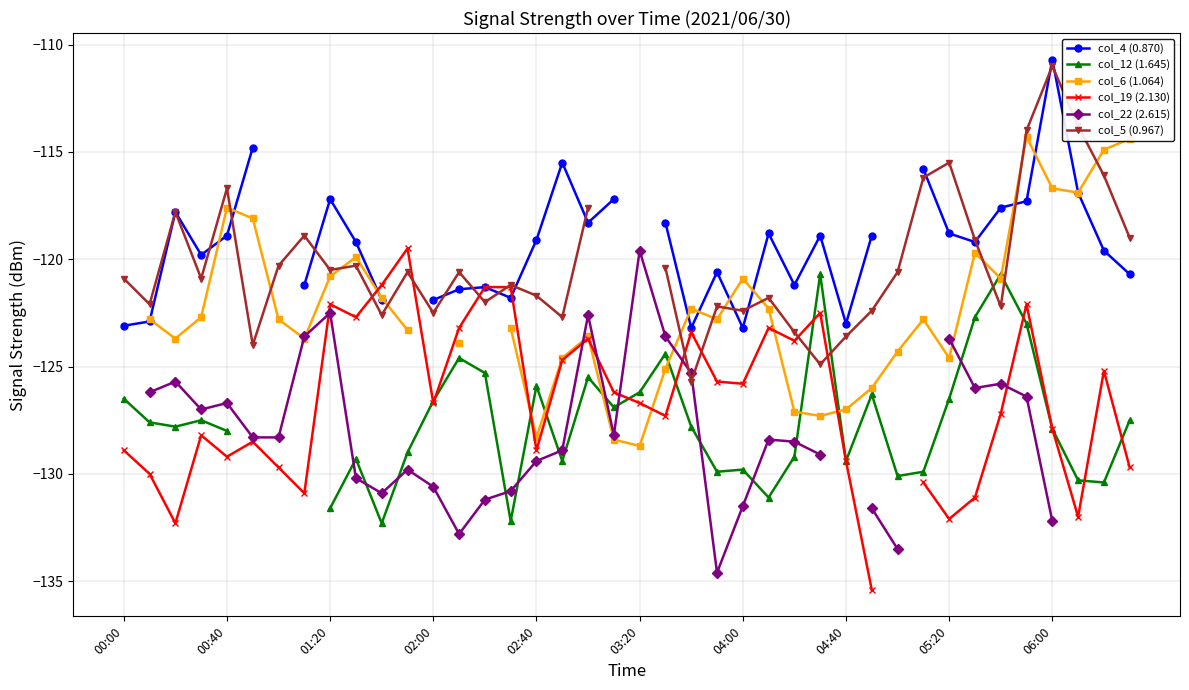

What is the total value across all series at 26?

-753.2